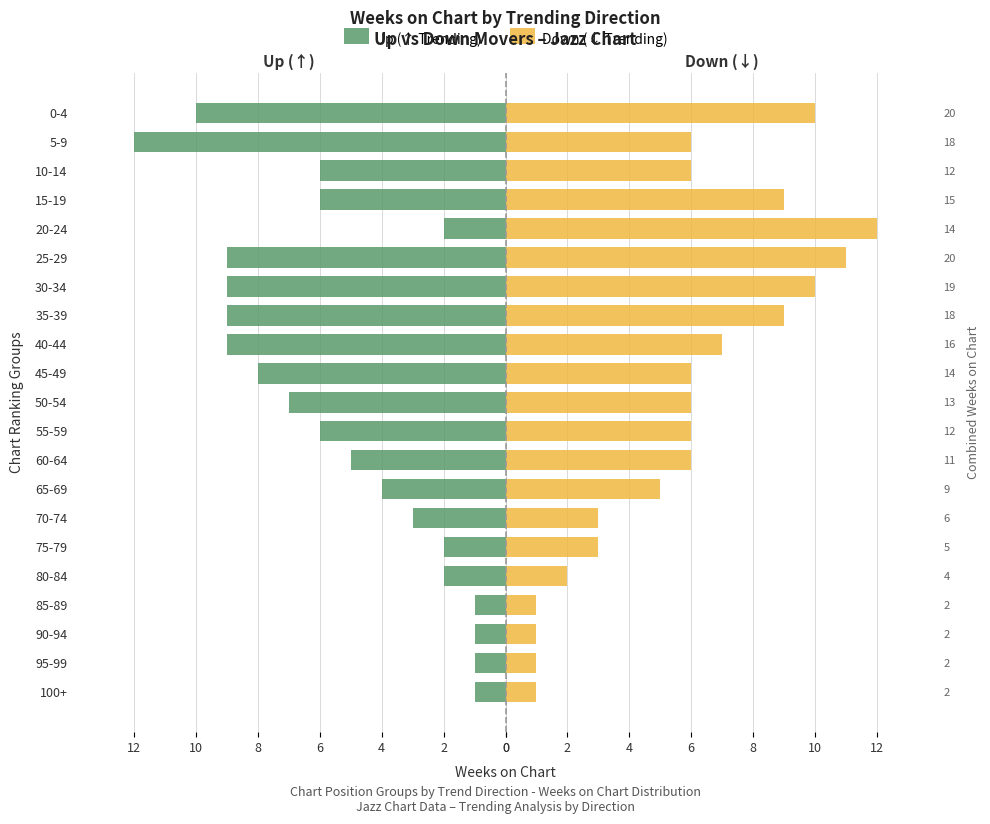

How many data points in Up (↑ Trending) are less than -6?

8